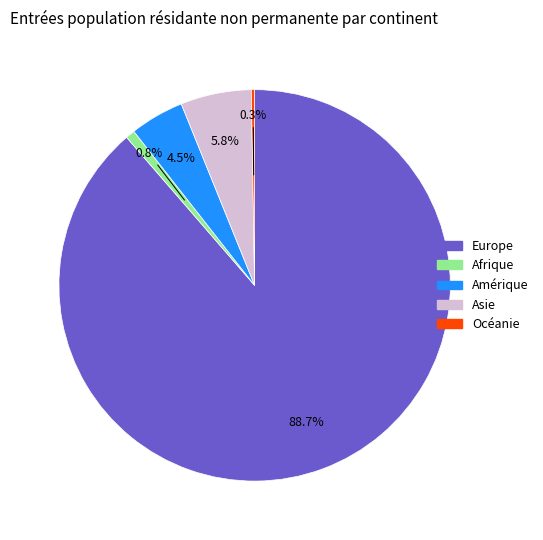

Approximately how many times larger is the value at Amérique compared to Asie?

0.8